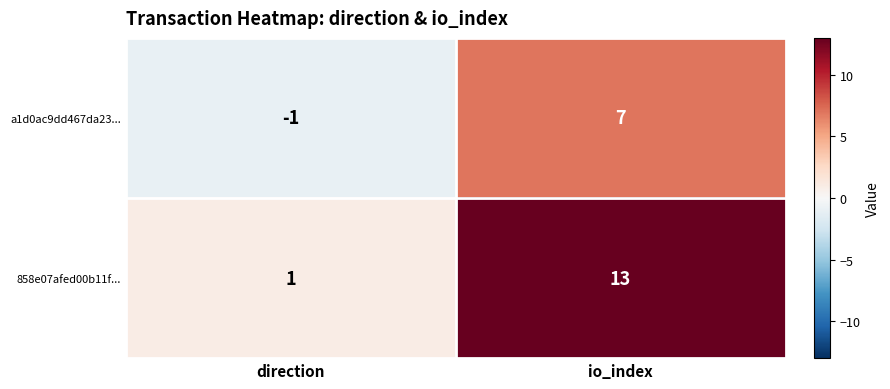

What is the sum of all a1d0ac9dd467da23... values?

6